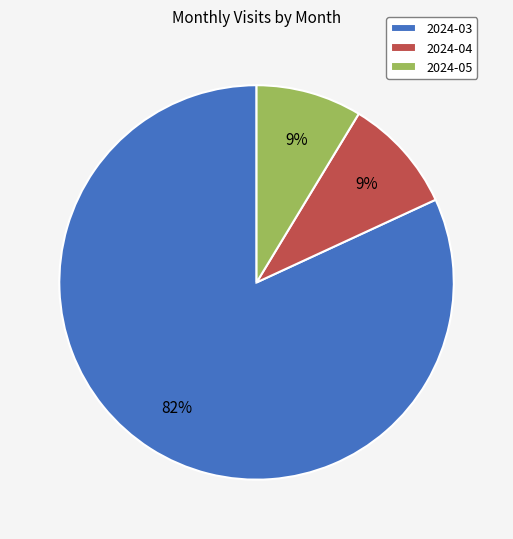

Is it true that 2024-04 is 1% of the pie?

False